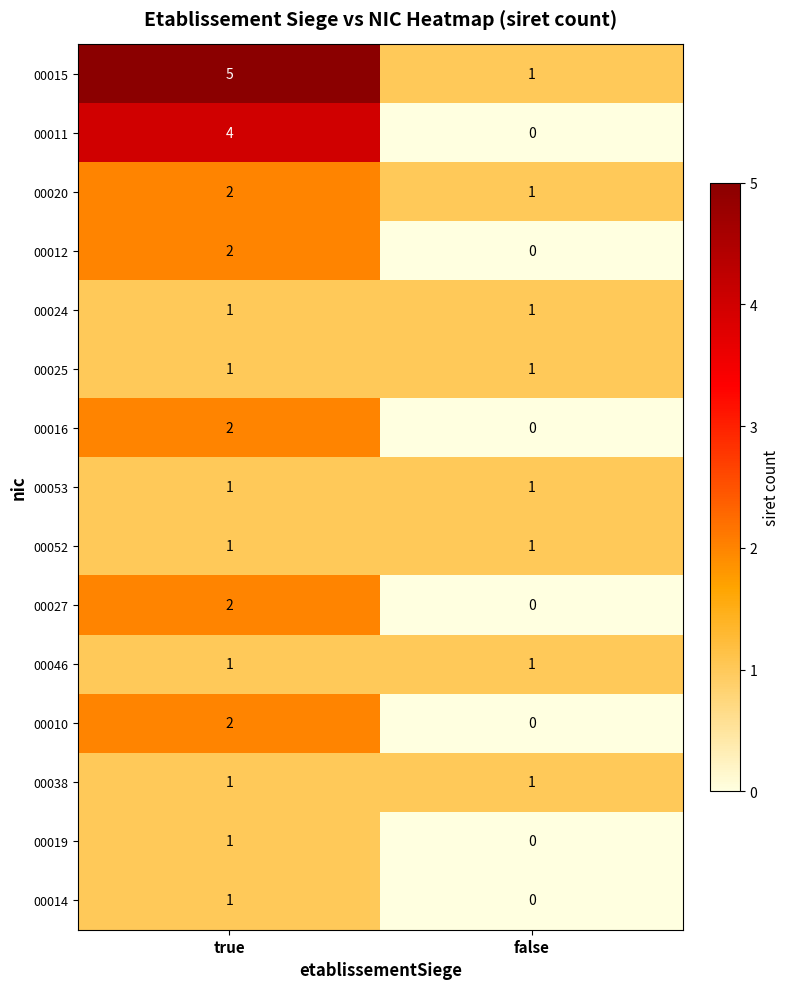

Which category has the highest value across all series?

true